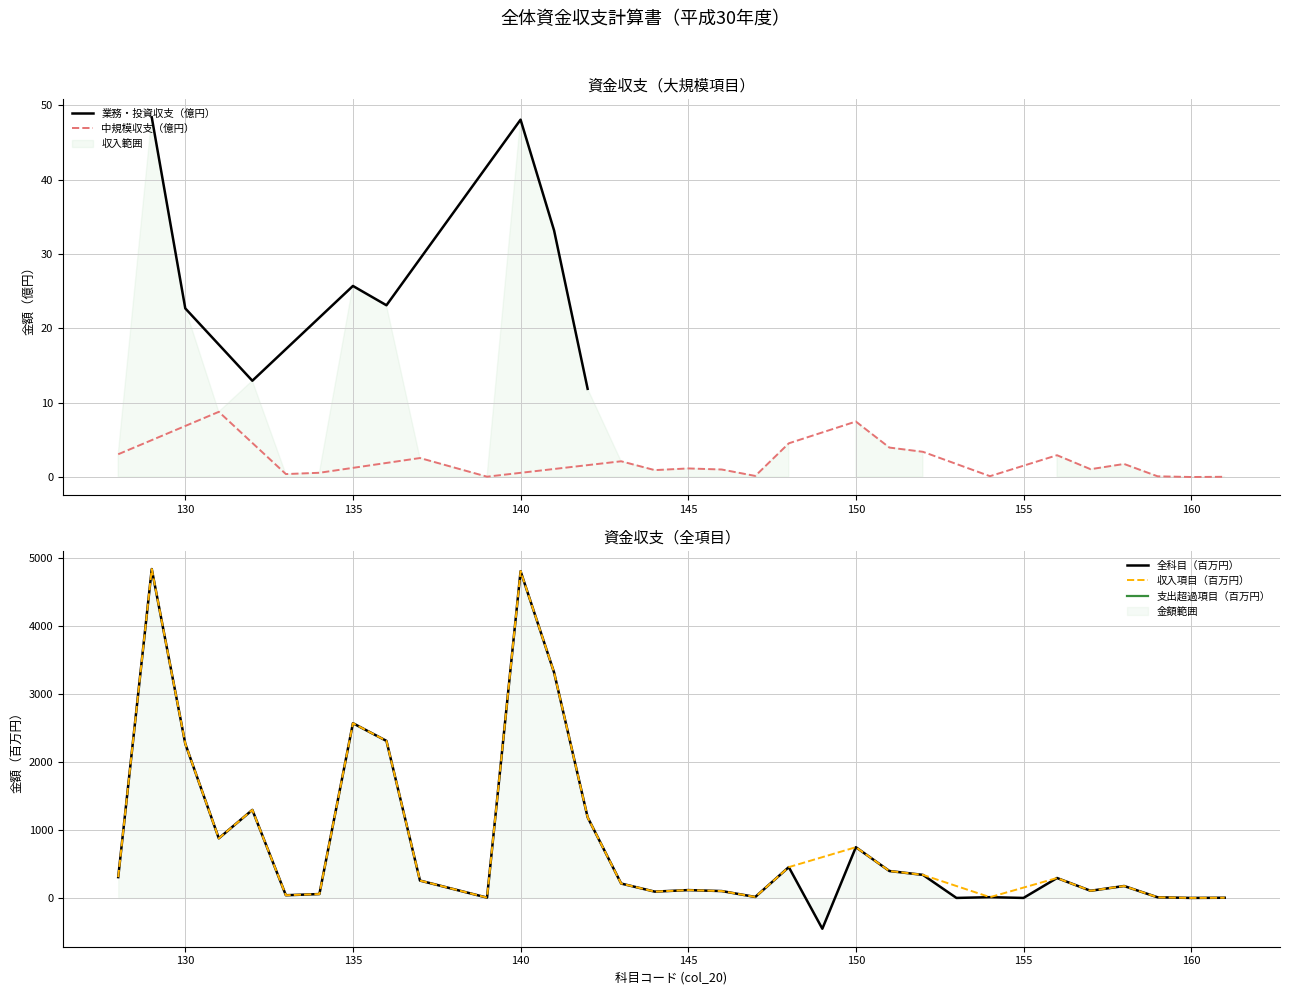

What is the sum of all values?

26747.1